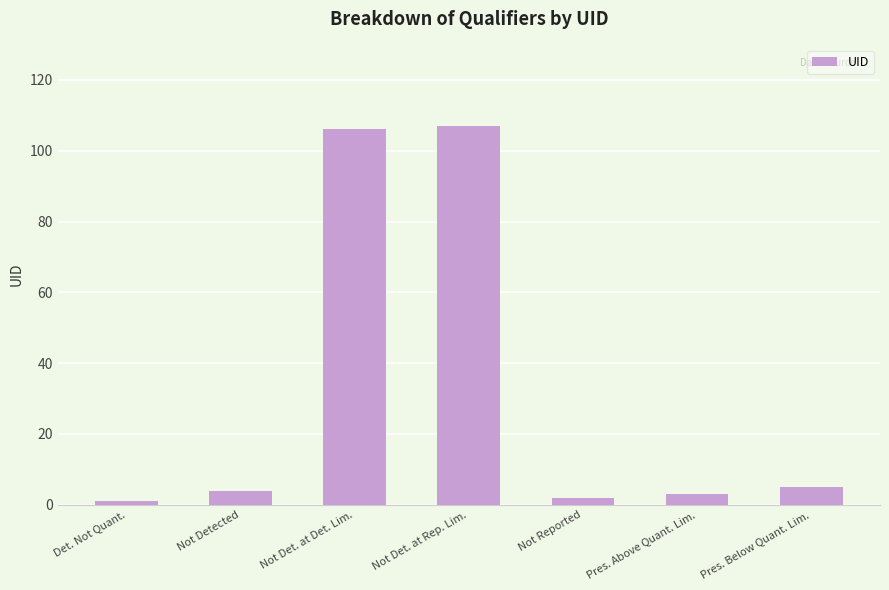

The value at Not Det. at Rep. Lim. is 60. True or false?

False